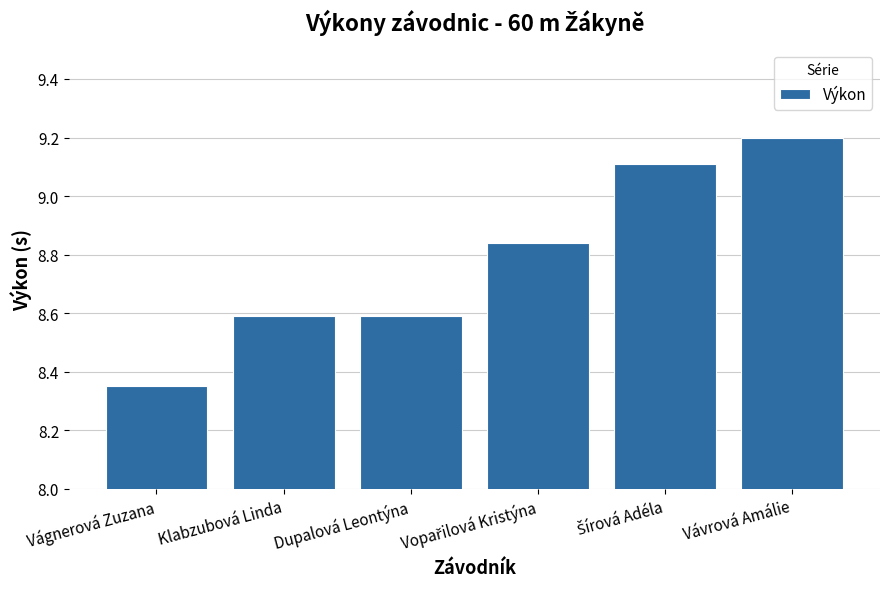

How many values are between 8 and 9?

4